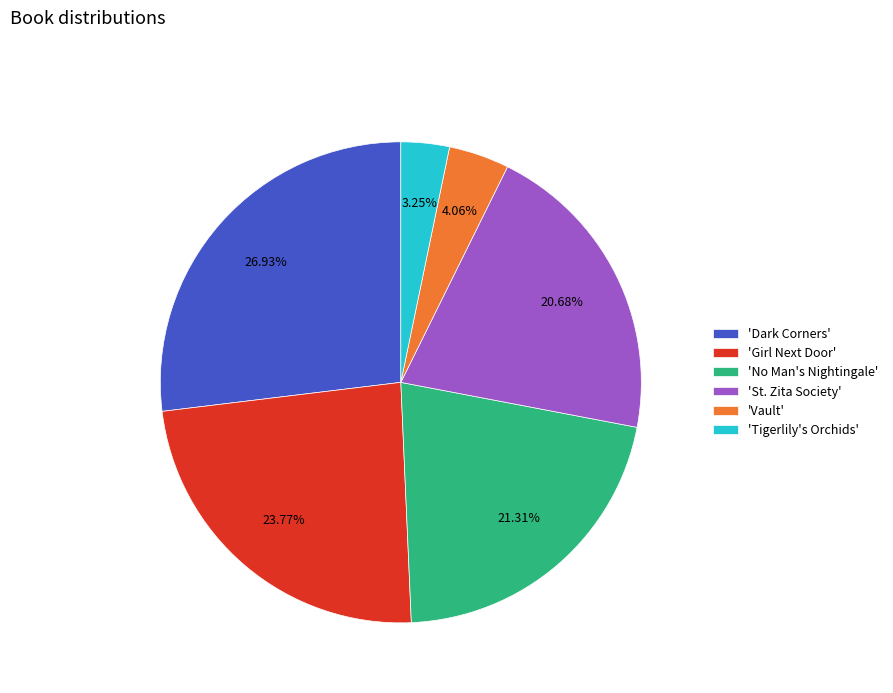

What is the ratio of the value at 'Dark Corners' to the value at 'Tigerlily's Orchids'?

8.3